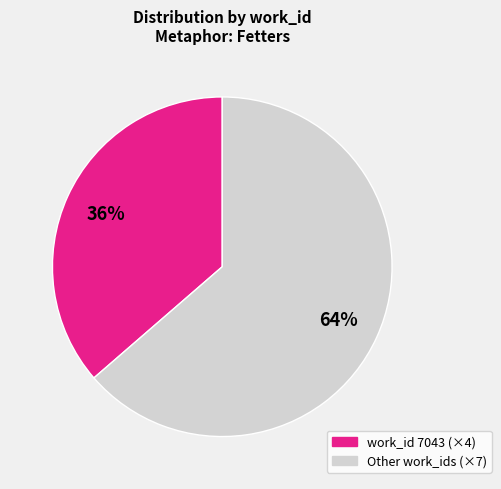

Is there a majority slice in this chart?

Yes